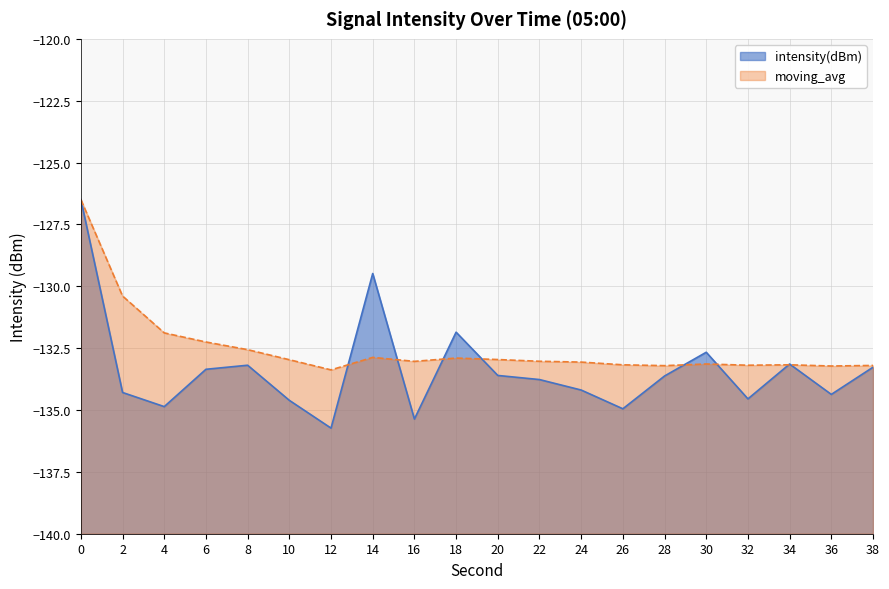

At which category does the chart reach its minimum across all series?

12